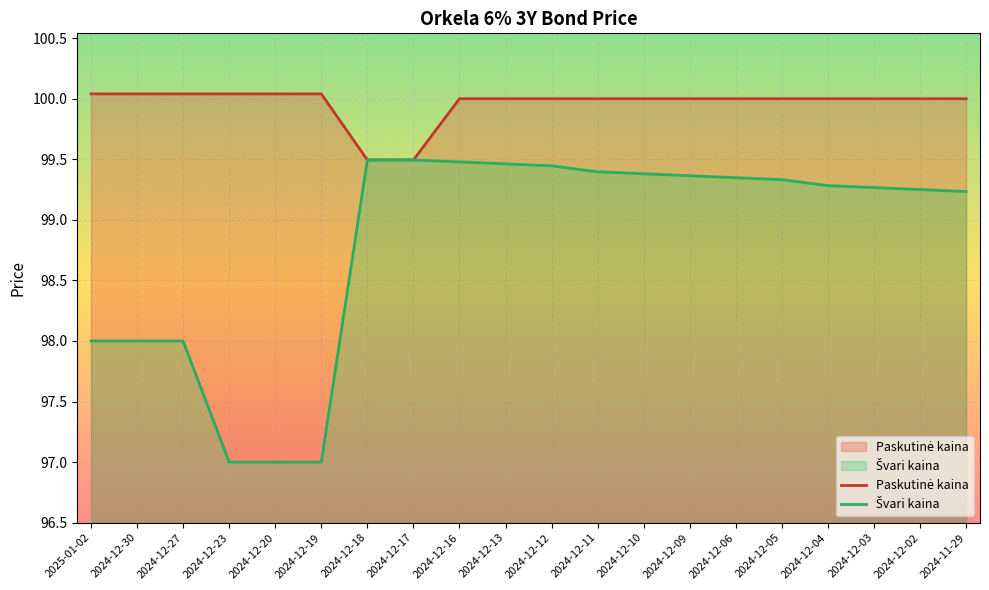

At which label is Švari kaina closest to 98?

2025-01-02